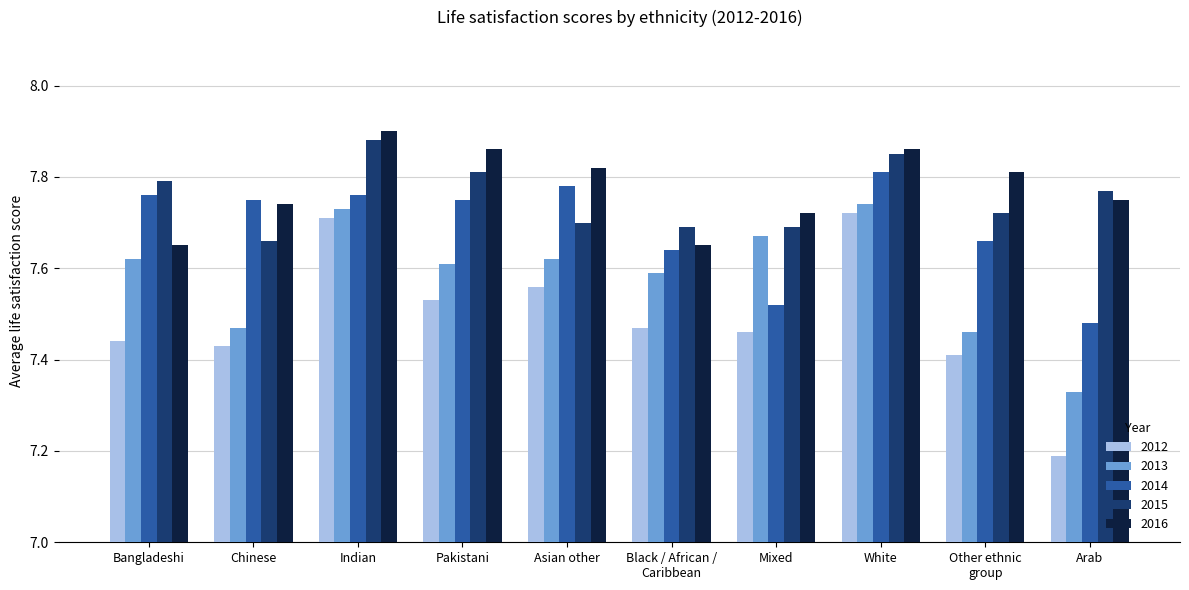

Which label corresponds to the largest value in the chart?

Indian